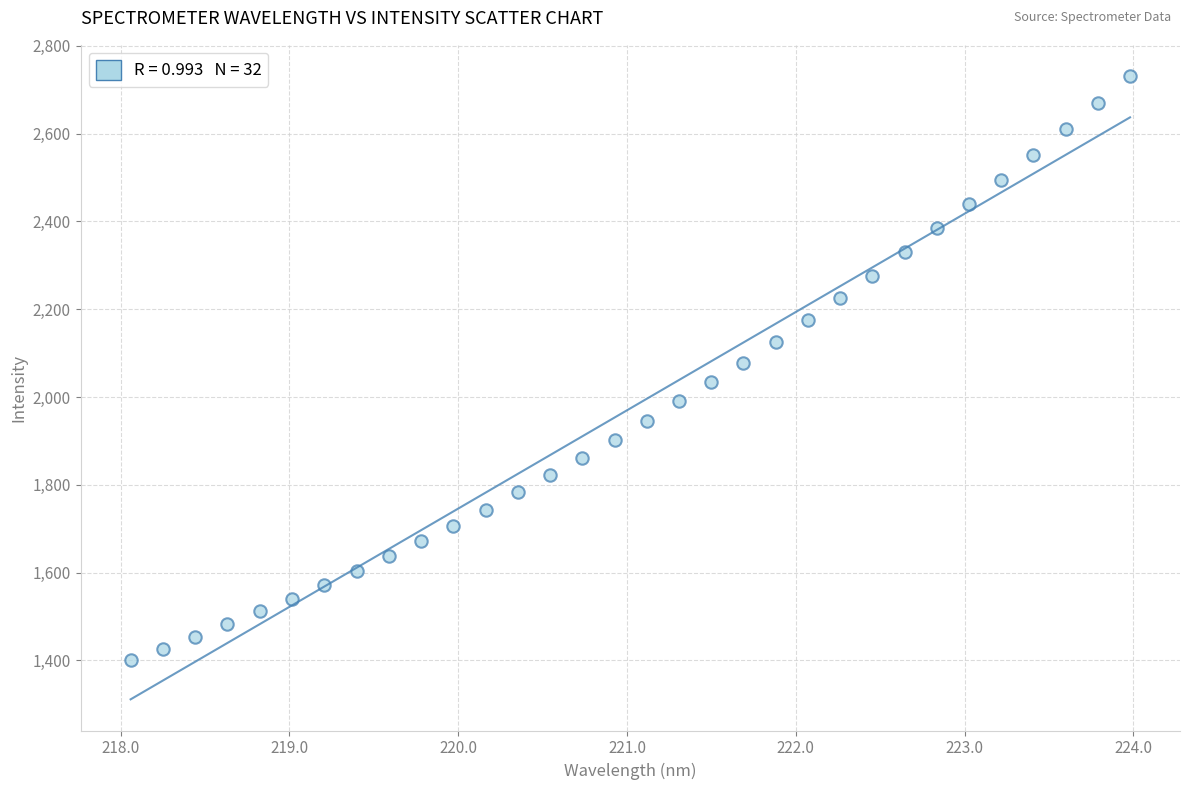

What is the range of Y values (max minus min)?

1329.3